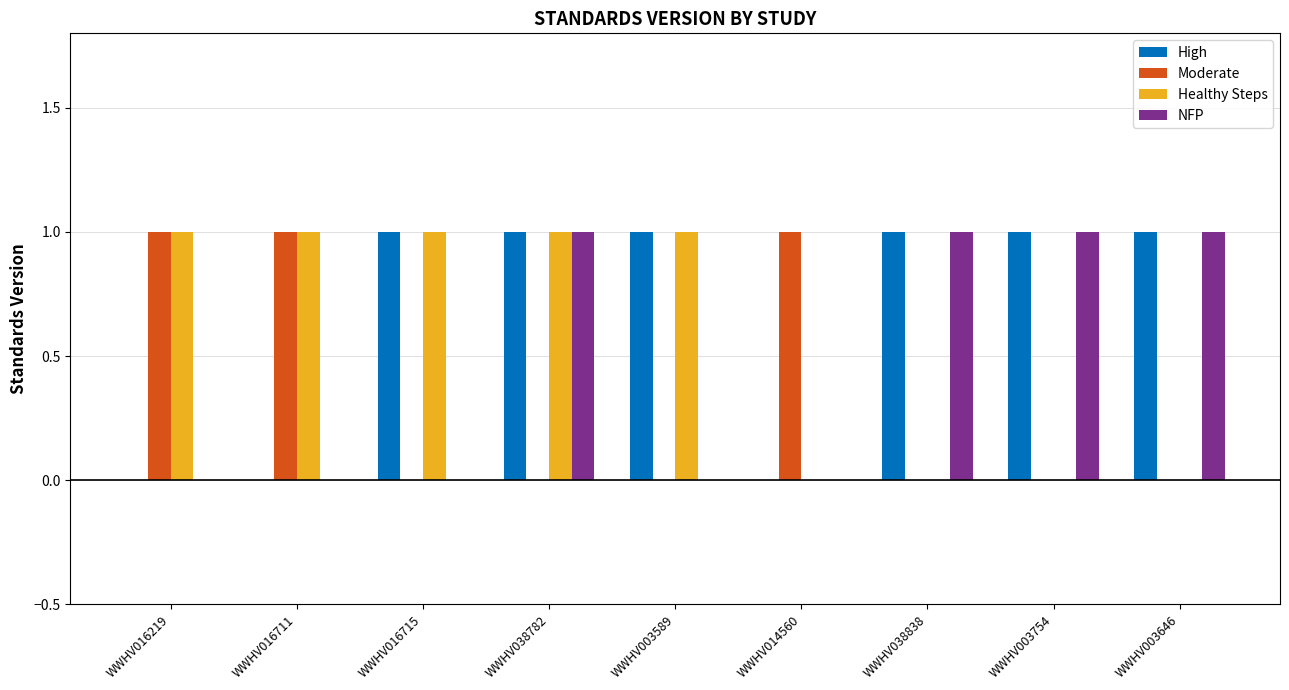

The value of NFP at WWHV038838 is 1. True or false?

True